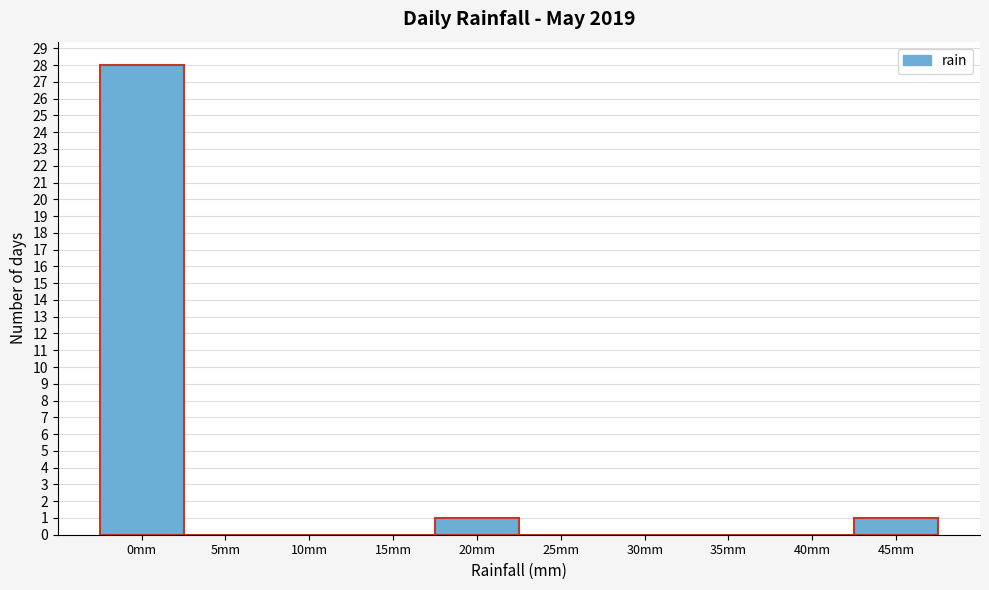

Reading right to left, transcribe all the data shown in this chart.

45mm=1	40mm=0	35mm=0	30mm=0	25mm=0	20mm=1	15mm=0	10mm=0	5mm=0	0mm=28